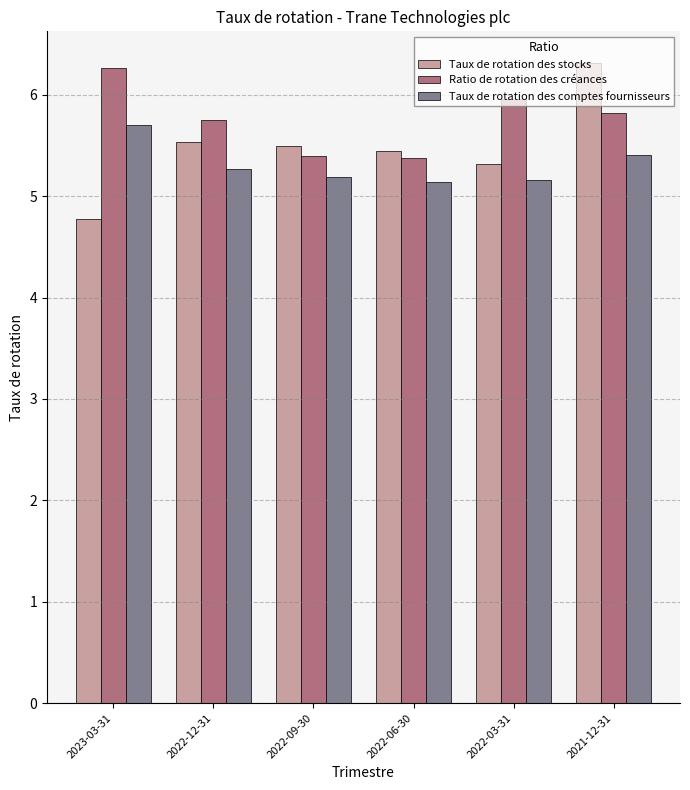

How many bars are there in each group?

3